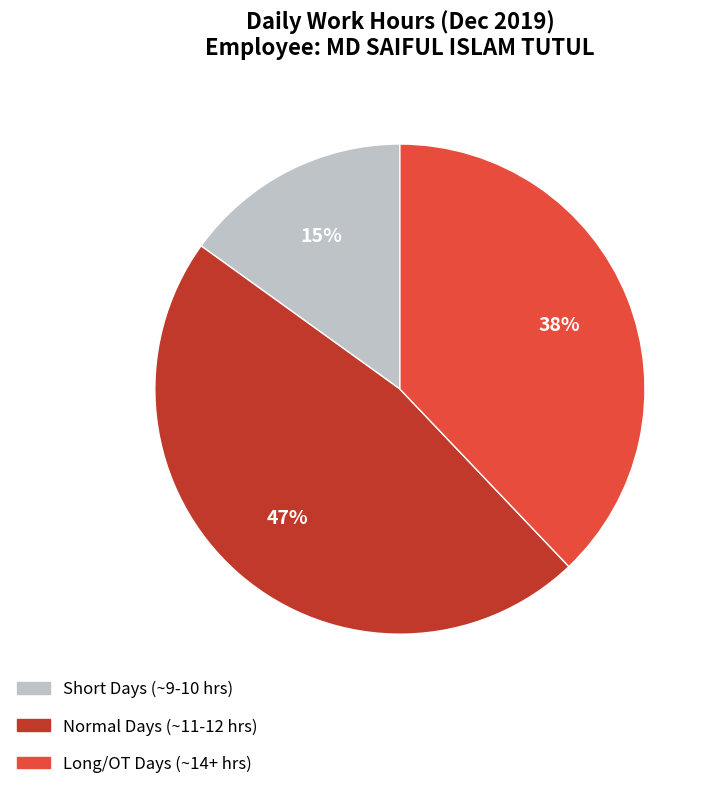

Is there any slice that represents more than half of the pie?

No